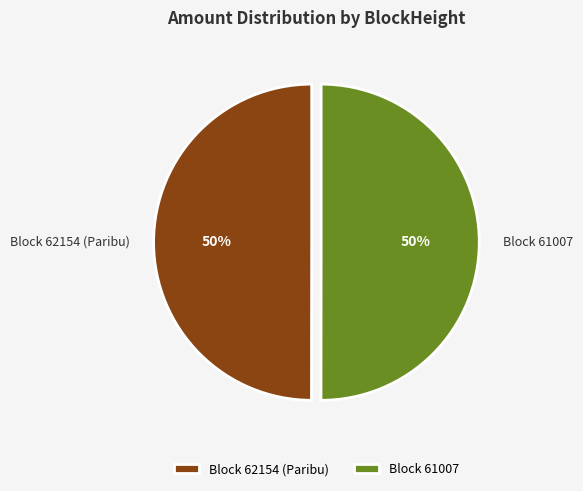

Combined, do Block 62154 (Paribu) and Block 61007 account for over 50%?

Yes